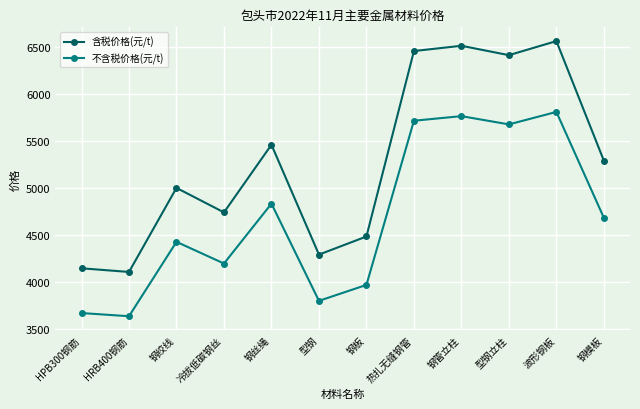

How many lines are shown in the chart?

2